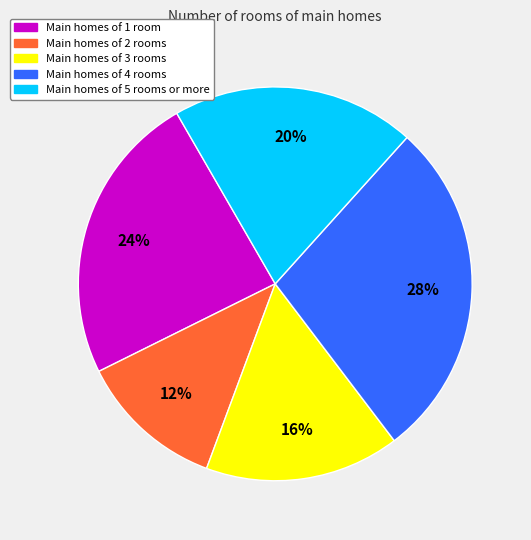

Does any single category account for the majority?

No